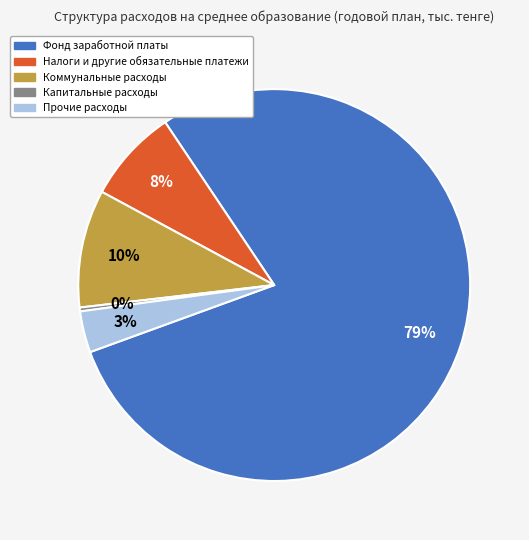

Do Коммунальные расходы and Фонд заработной платы together represent more than half of the pie?

Yes